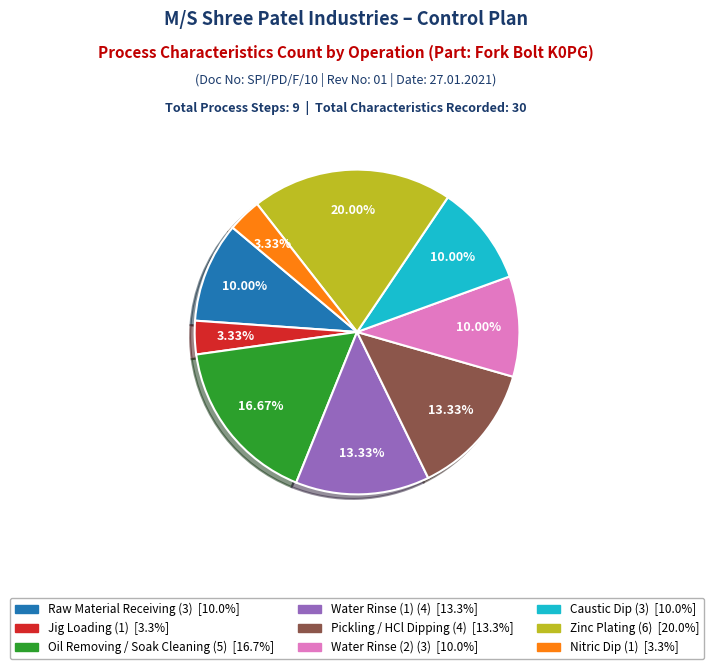

Do Jig Loading and Water Rinse (2) together represent more than half of the pie?

No